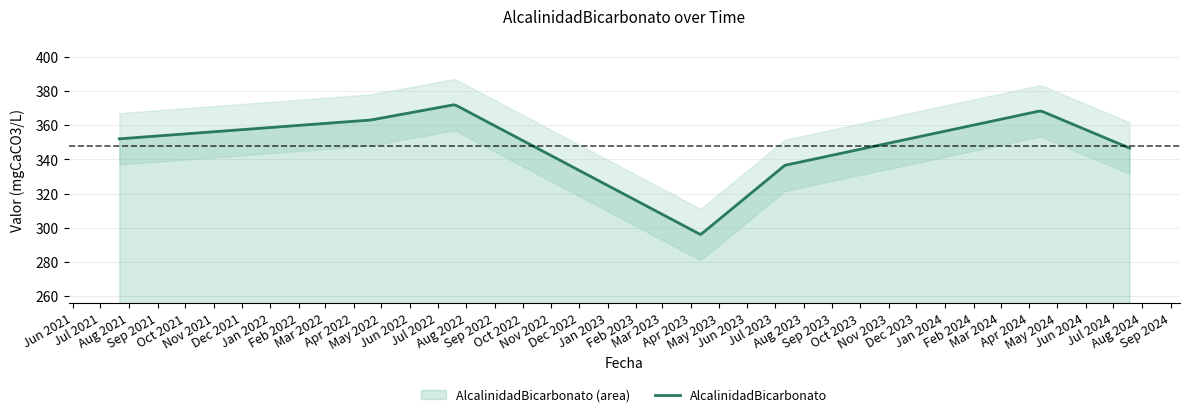

What is the change in value from 2022-07-19 11:12:00 to 2024-04-13 11:30:00?

-3.6